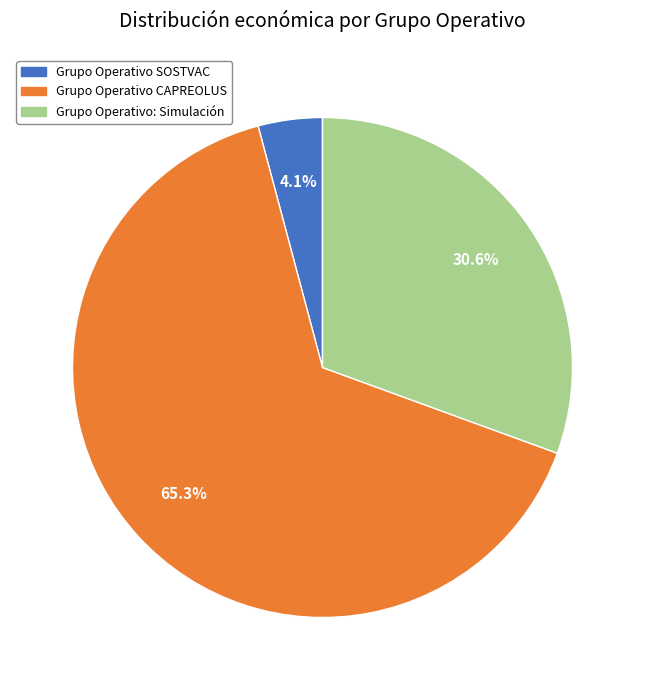

True or false: Grupo Operativo CAPREOLUS accounts for 57% of the total.

False